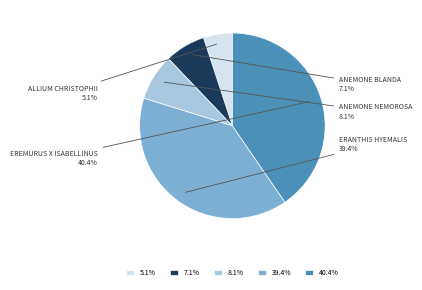

Rank the categories by value from lowest to highest.

5.1%, 7.1%, 8.1%, 39.4%, 40.4%